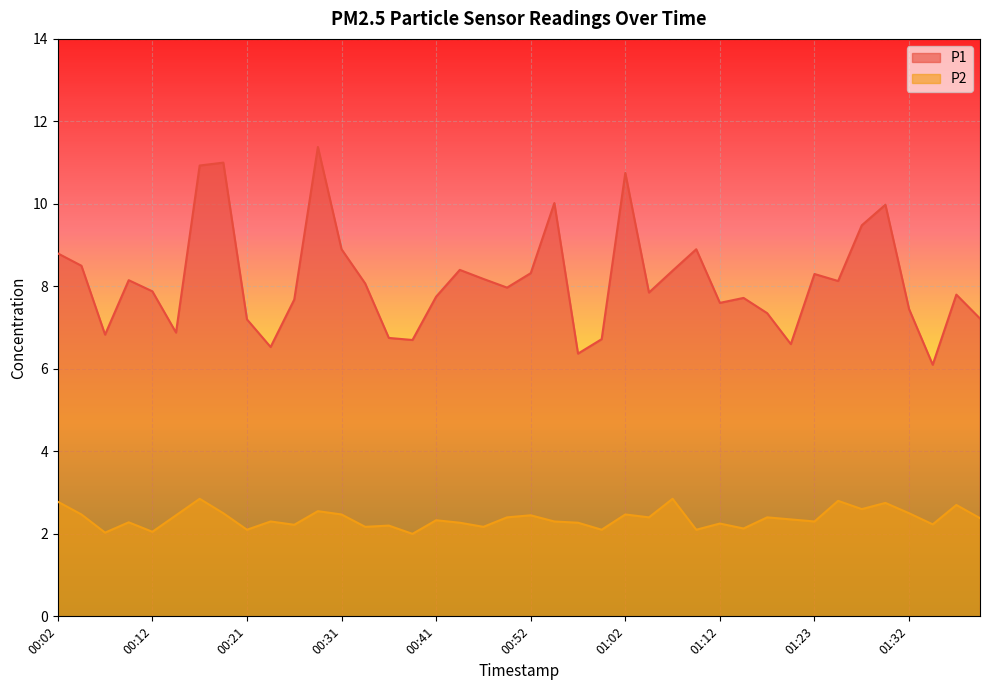

What is the value of the P2 point at the 1st from the left?

2.8